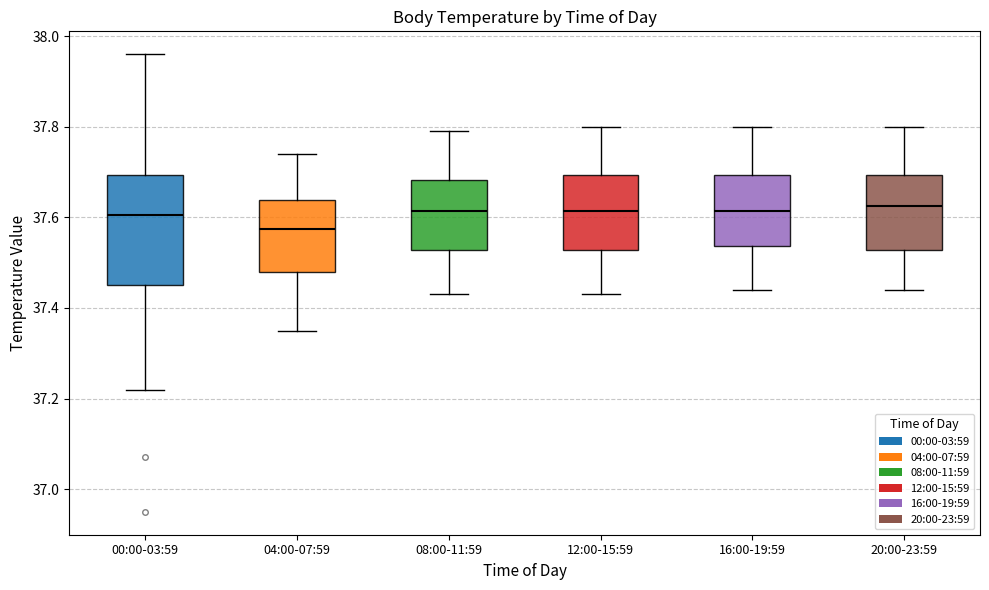

Comparing the boxes themselves (not the whiskers), which one is the tallest?

00:00-03:59